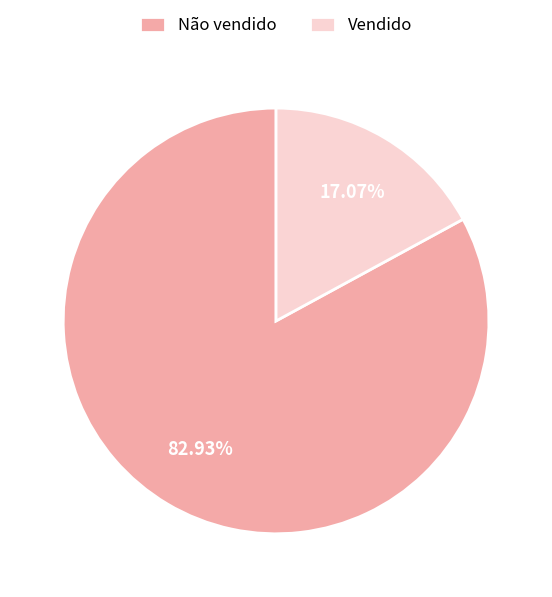

The Não vendido slice represents 77% of the pie. True or false?

False